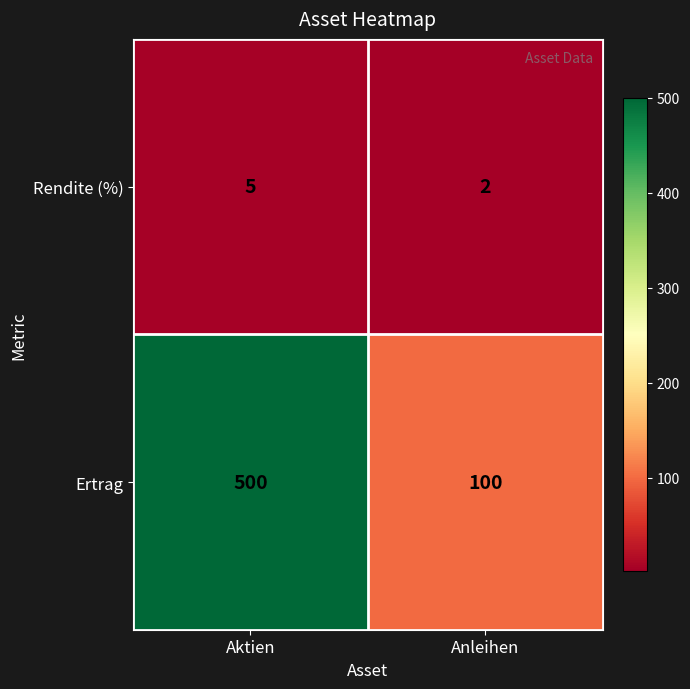

At which category is the sum across all series the highest?

Aktien